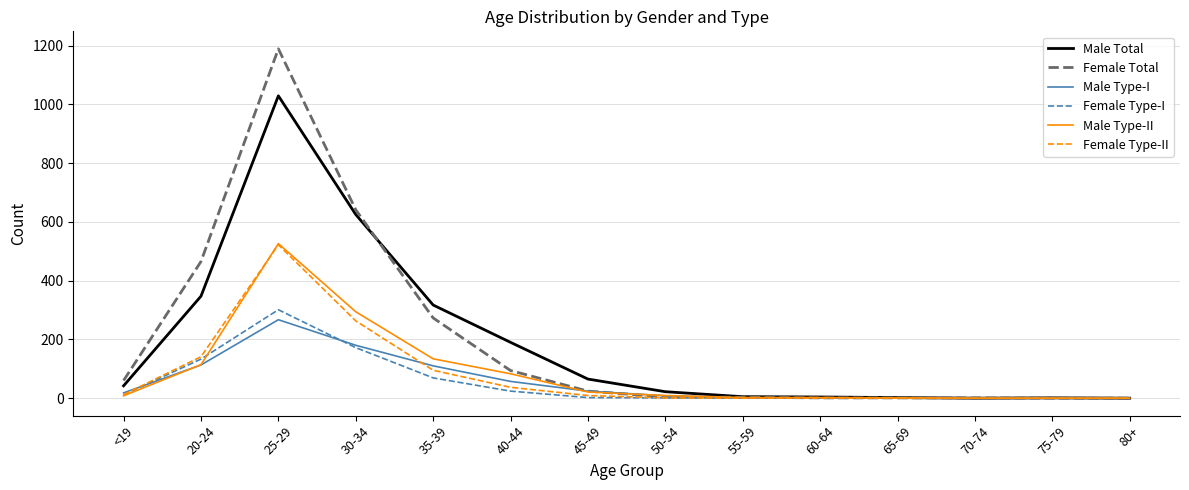

True or false: Male Type-I has more than 0 points higher than both neighbors.

True